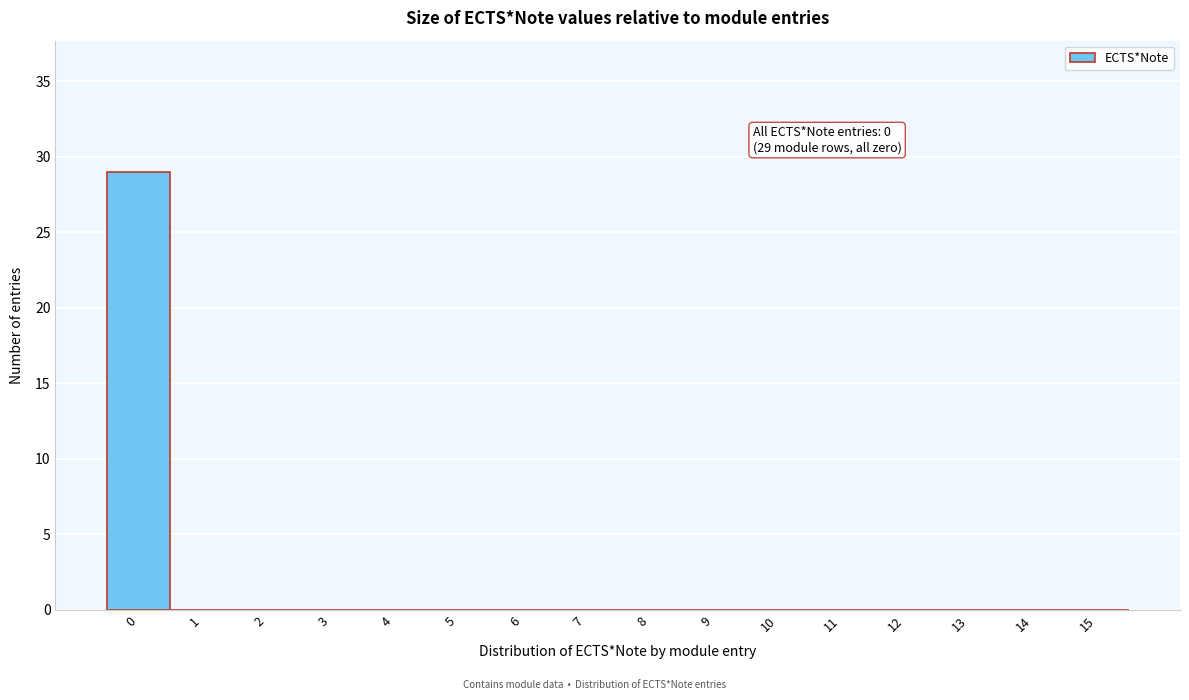

Over which range of the x-axis is the bar tallest?

-0.5 to 0.5